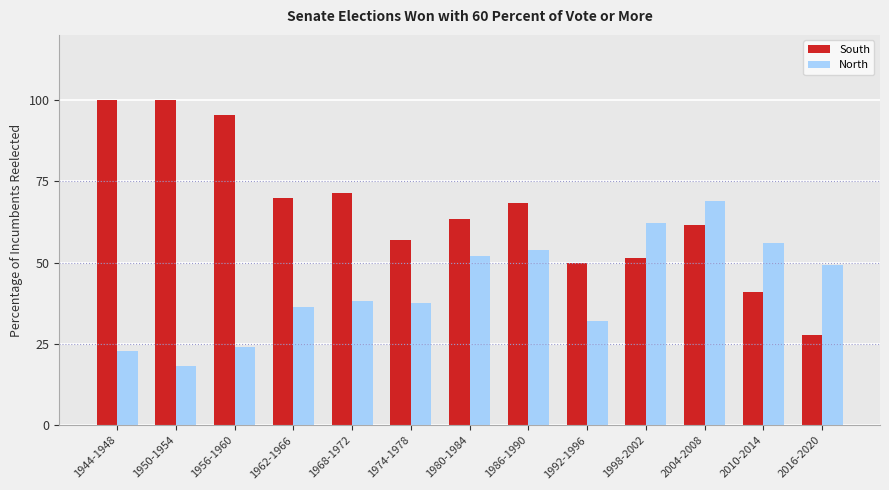

Does the chart contain any negative values?

No